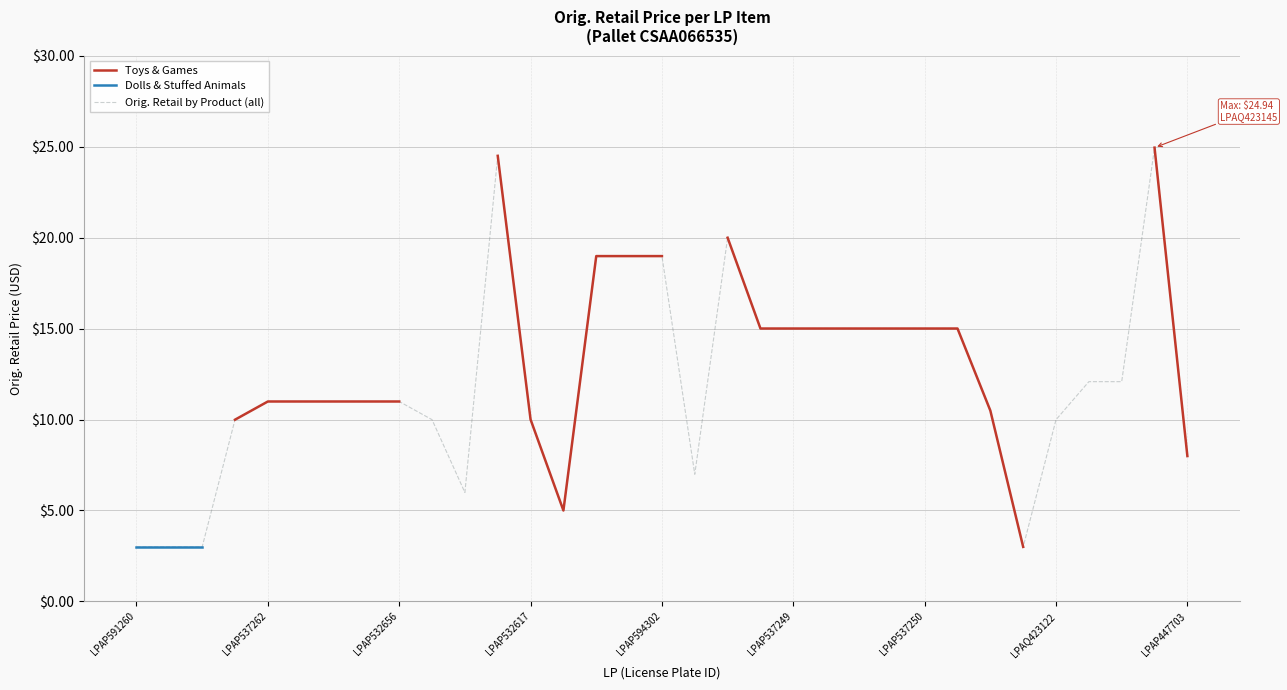

The value of Orig. Retail by Product (all) at LPAP532617 is 2.9. True or false?

False